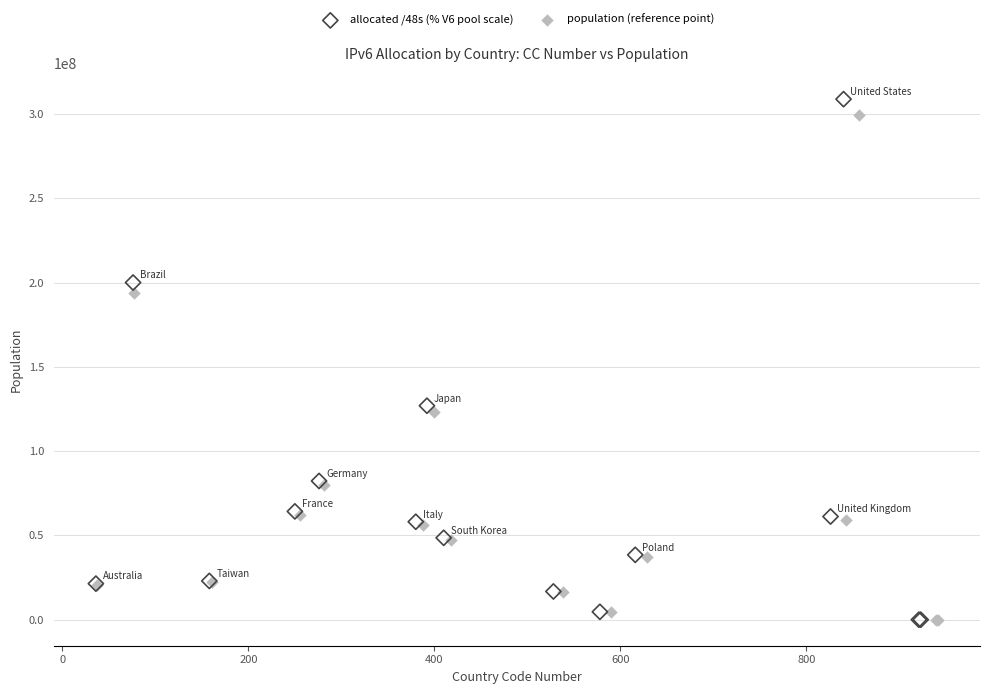

Which series has the widest spread of Y values?

allocated /48s (% V6 pool scale)